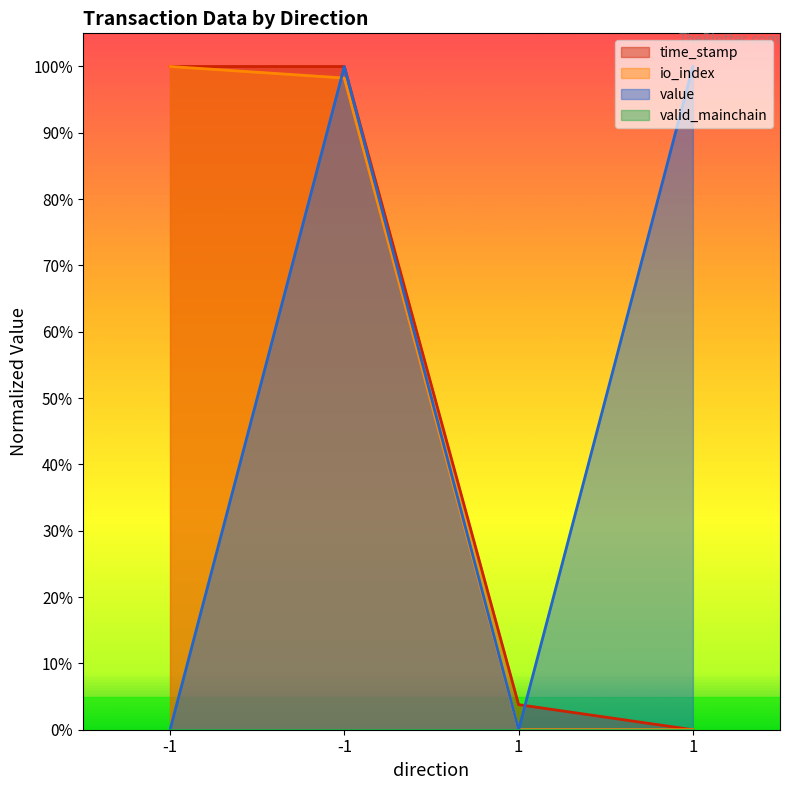

What is the sum of all io_index values?

2.0